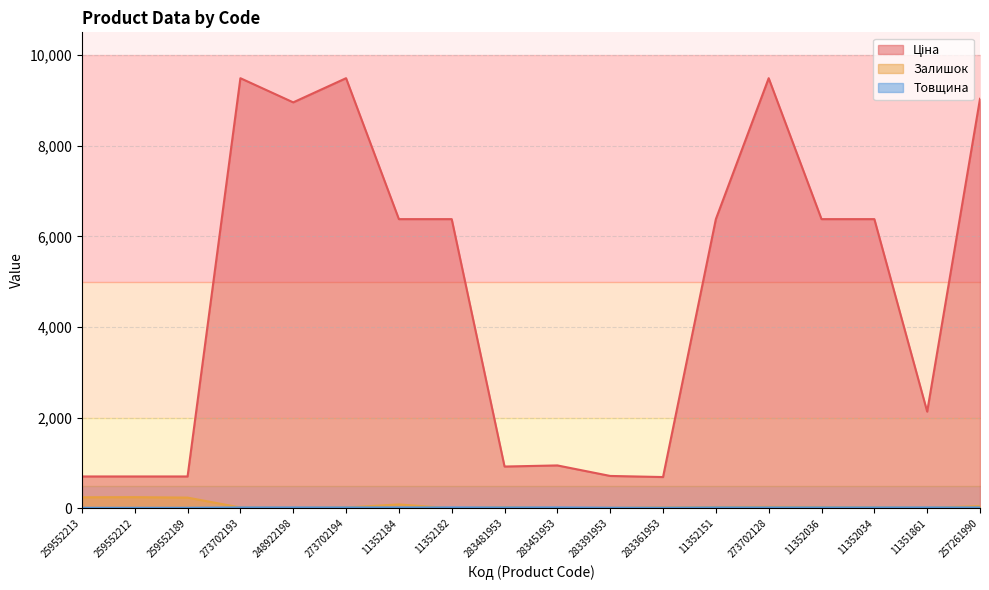

The Ціна series shows 12712.8 at 273702194. True or false?

False